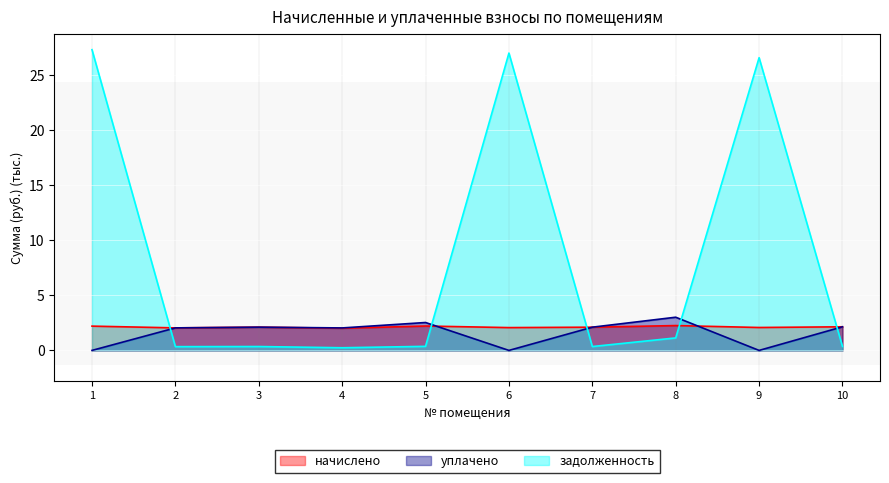

At which label is уплачено closest to 1?

1